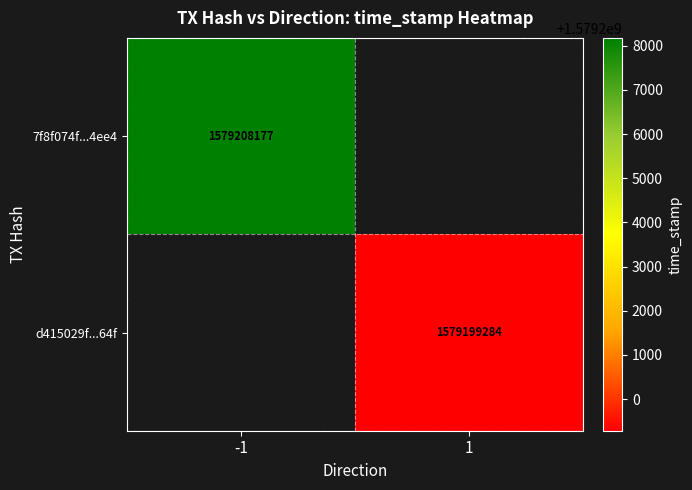

How many data points does each series have?

2